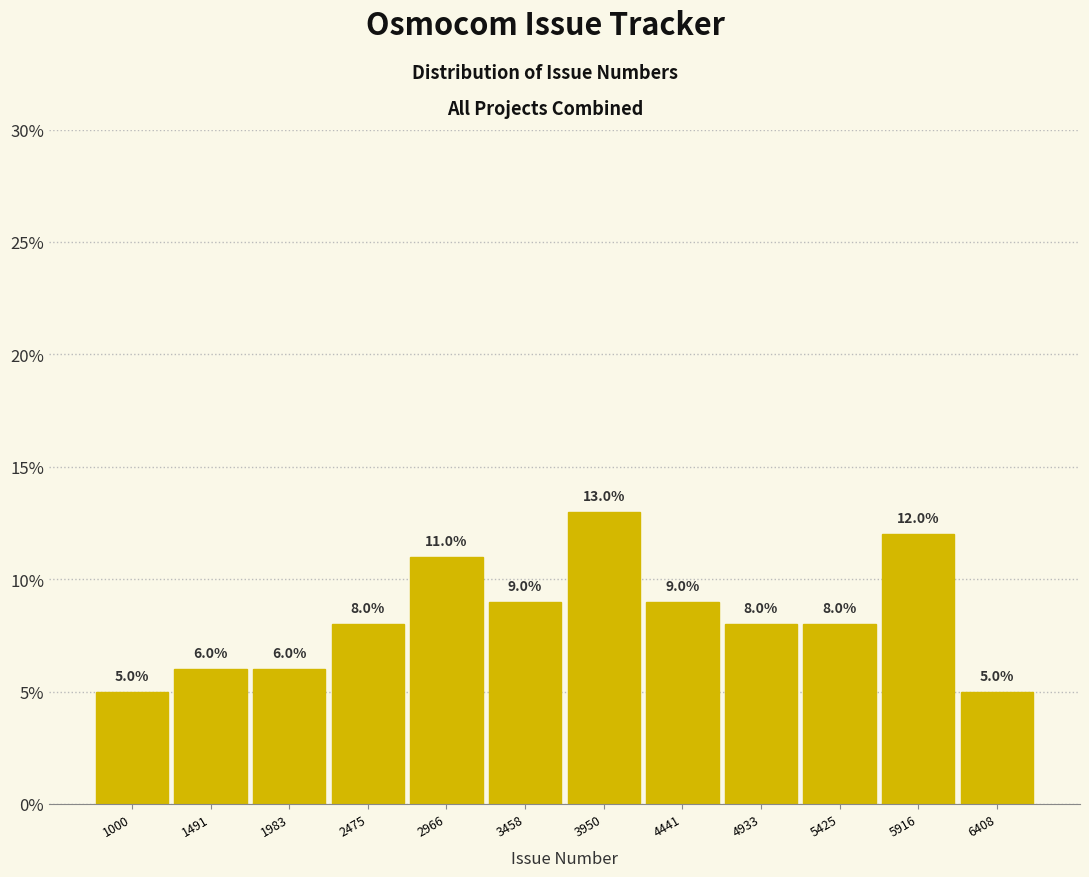

Reading right to left, list all the values displayed in this chart.

6408=5	5916=12	5425=8	4933=8	4441=9	3950=13	3458=9	2966=11	2475=8	1983=6	1491=6	1000=5